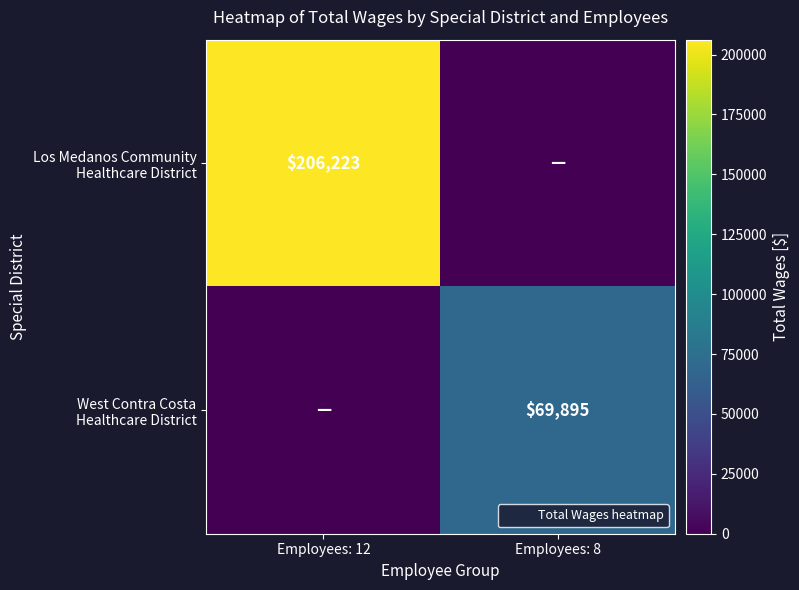

Which series changed the most between Employees: 12 and Employees: 8?

Los Medanos Community Healthcare District